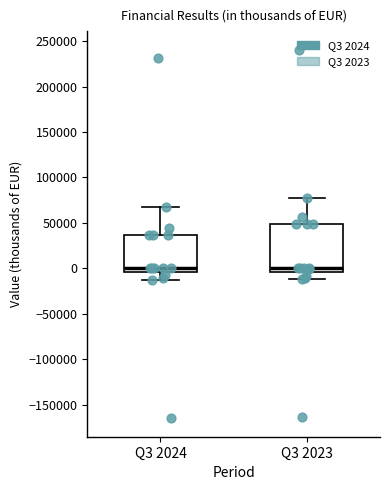

Where is the upper edge of the box for Q3 2024 on the y-axis? The values are not printed on the chart, so give them approximately, as read against the axis.

35000